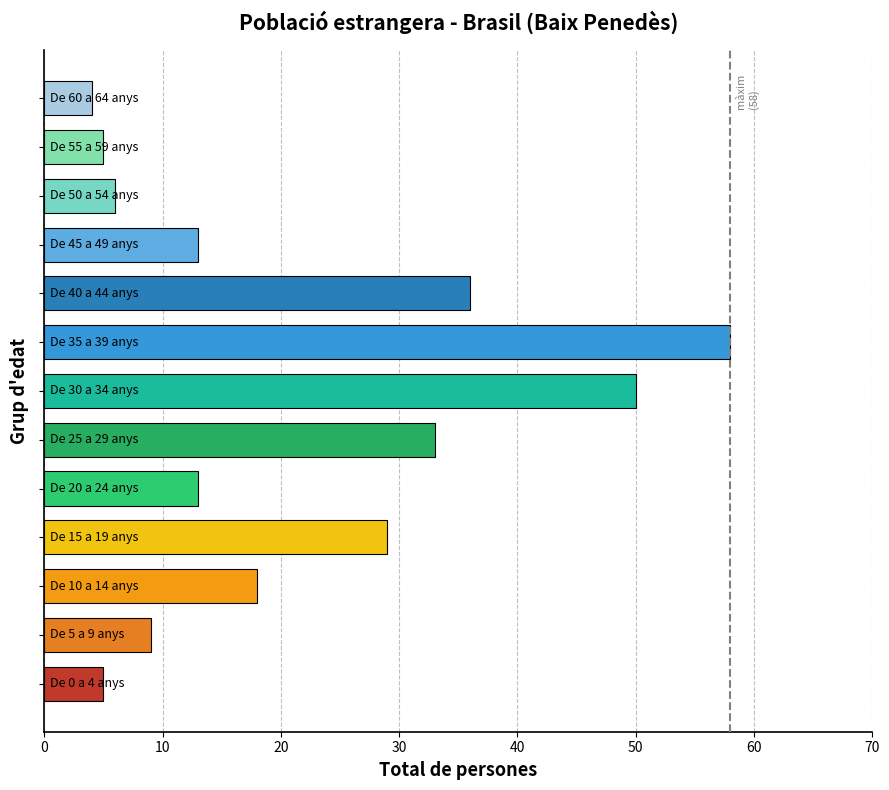

How many bars are there in total?

13